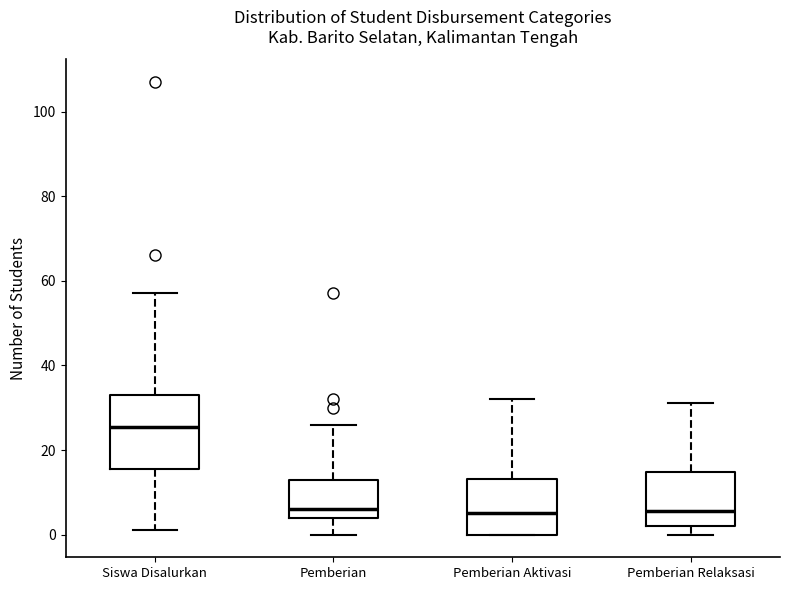

Comparing the boxes themselves (not the whiskers), which one is the tallest?

Siswa Disalurkan